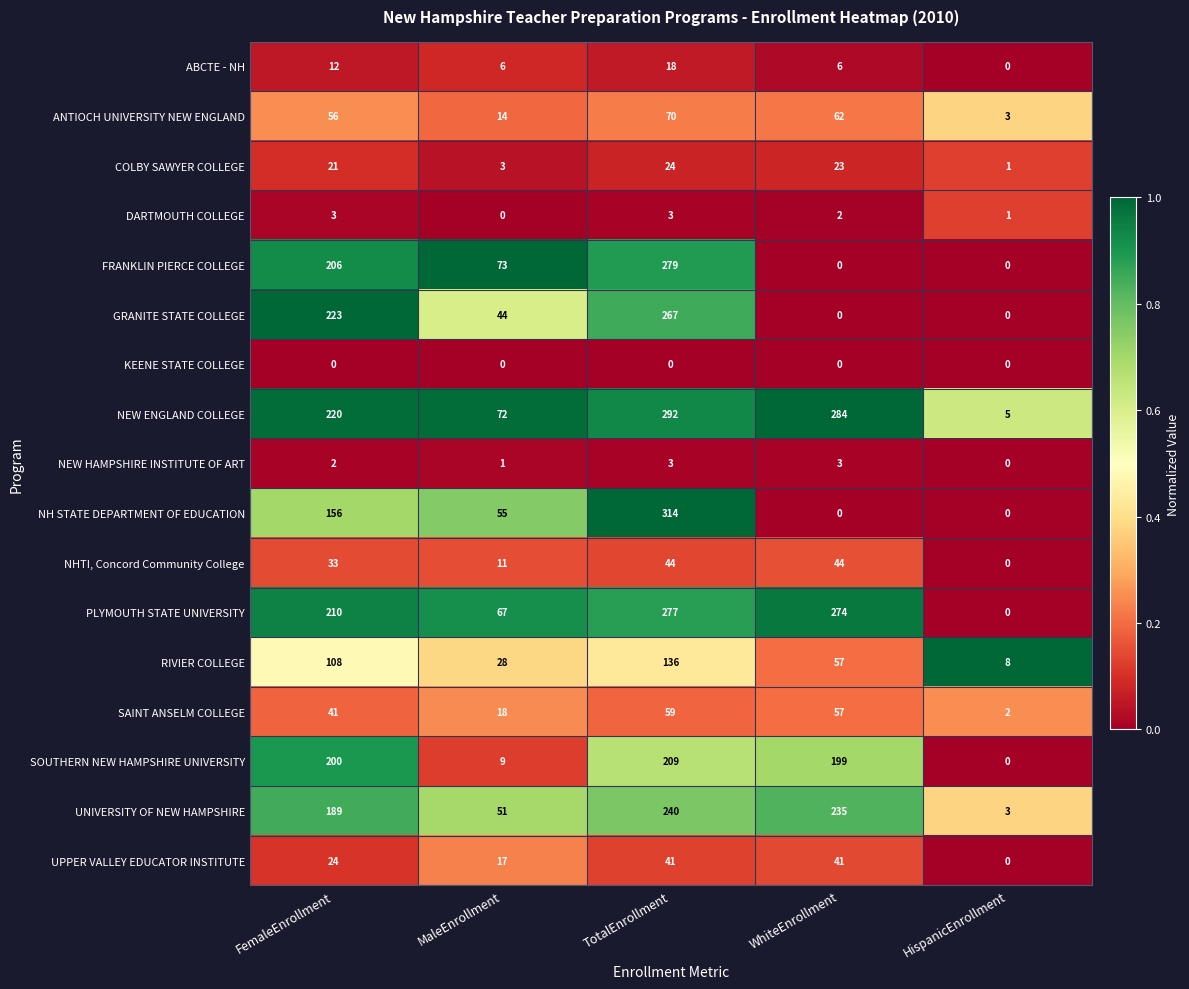

What is the difference between the maximum and minimum values in the UPPER VALLEY EDUCATOR INSTITUTE series?

41